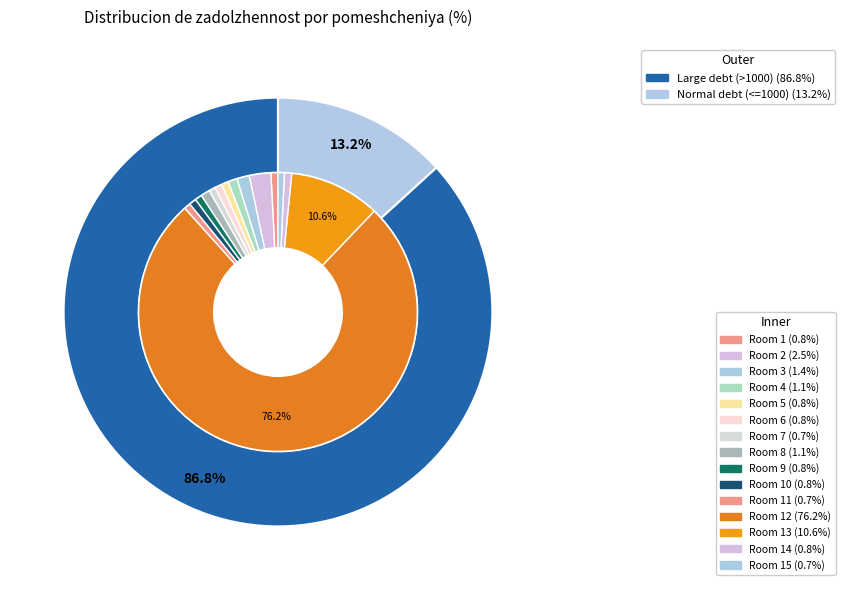

How many slices are in this pie chart?

15